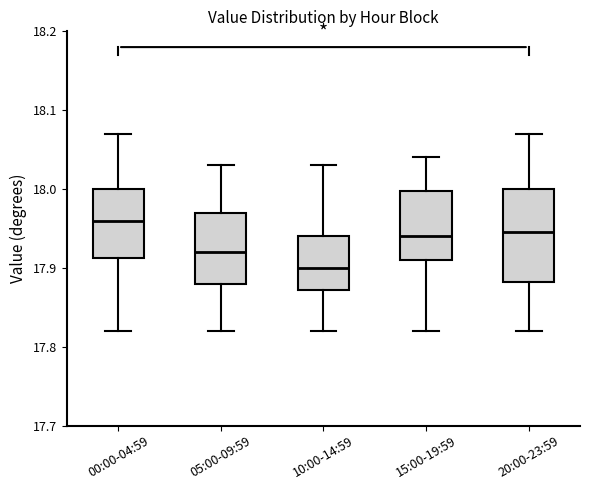

Reading left to right, read every box against the y-axis: the position of its median line, the range the box covers, and the ends of its whiskers. The values are not printed on the chart, so give them approximately, as read against the axis.

00:00-04:59: median 17.96, box 17.91 to 18.00, whiskers 17.82 to 18.07
05:00-09:59: median 17.92, box 17.88 to 17.97, whiskers 17.82 to 18.03
10:00-14:59: median 17.90, box 17.87 to 17.94, whiskers 17.82 to 18.03
15:00-19:59: median 17.94, box 17.91 to 18.00, whiskers 17.82 to 18.04
20:00-23:59: median 17.95, box 17.88 to 18.00, whiskers 17.82 to 18.07